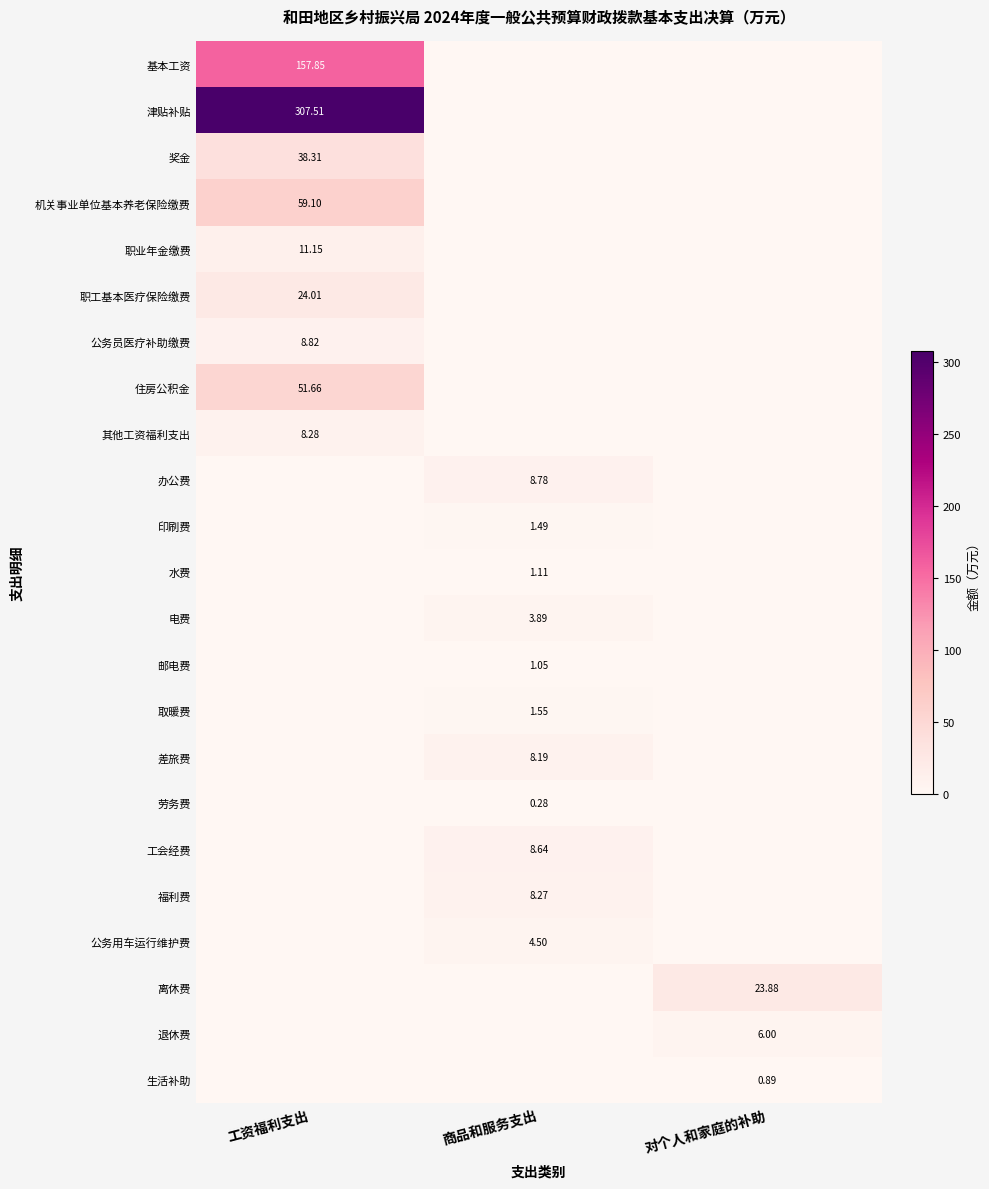

At how many categories does at least one series exceed 213?

1